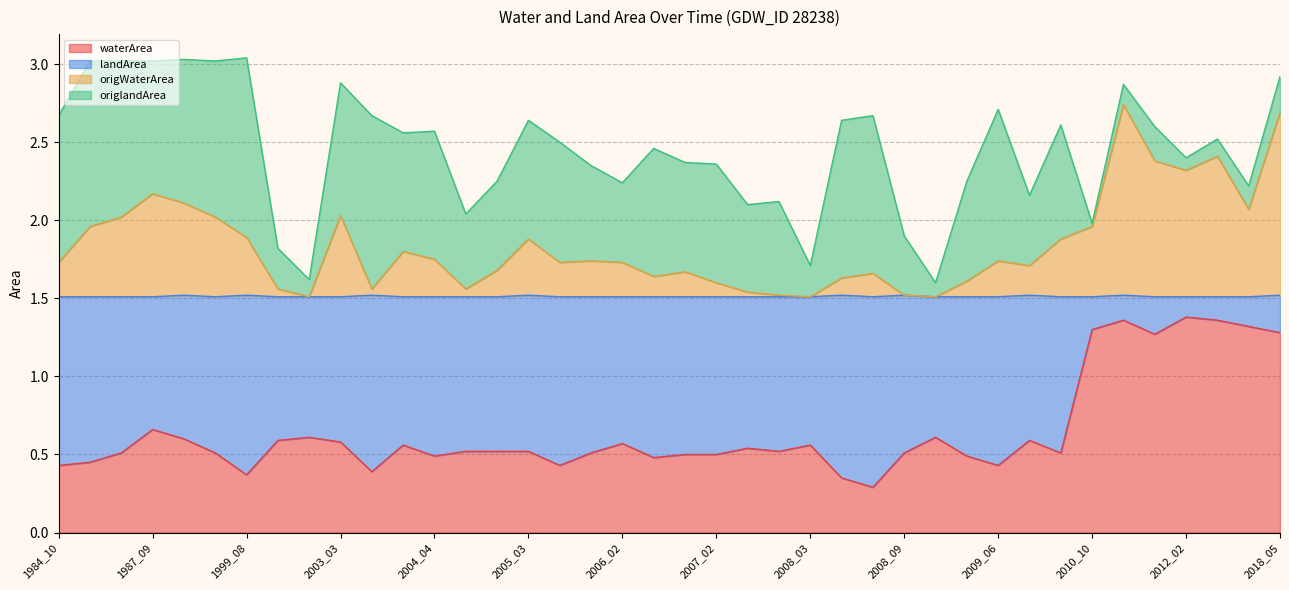

What is the difference between the maximum and minimum values in the waterArea series?

1.1